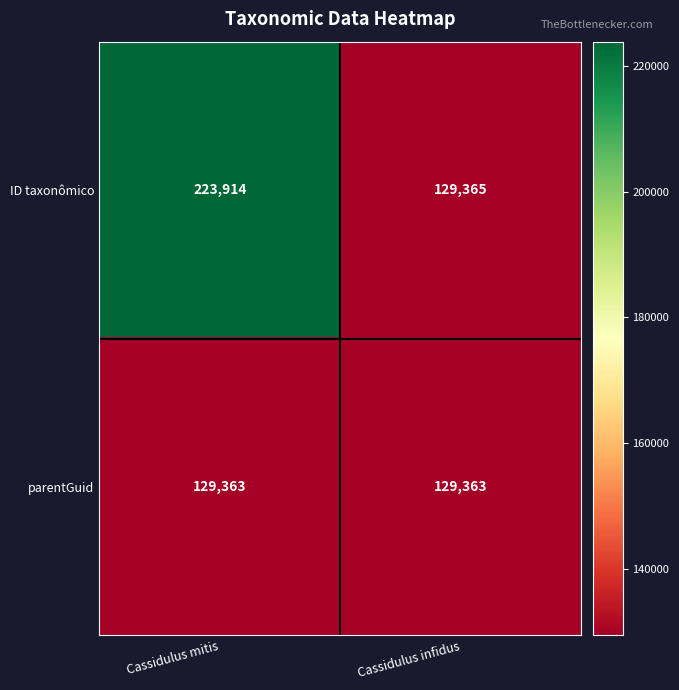

Which series has the largest total across all categories?

ID taxonômico